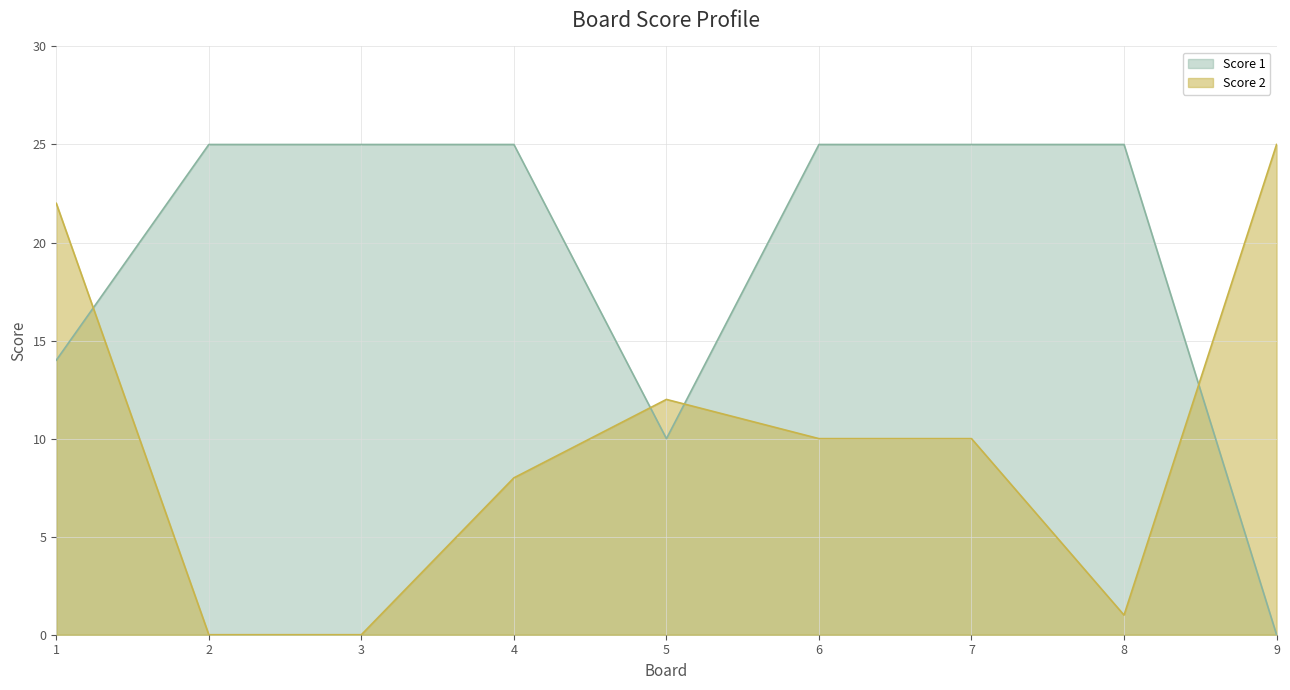

Which series changed the most between 1 and 9?

Score 1